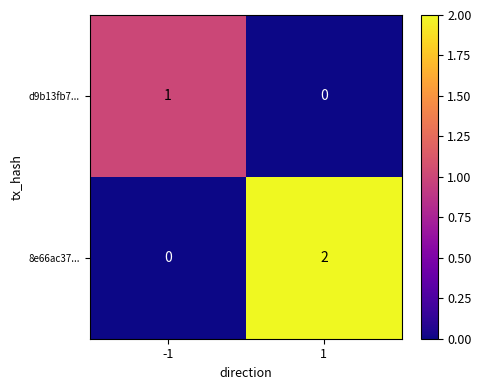

List the series in order of their overall mean, lowest first.

d9b13fb7..., 8e66ac37...